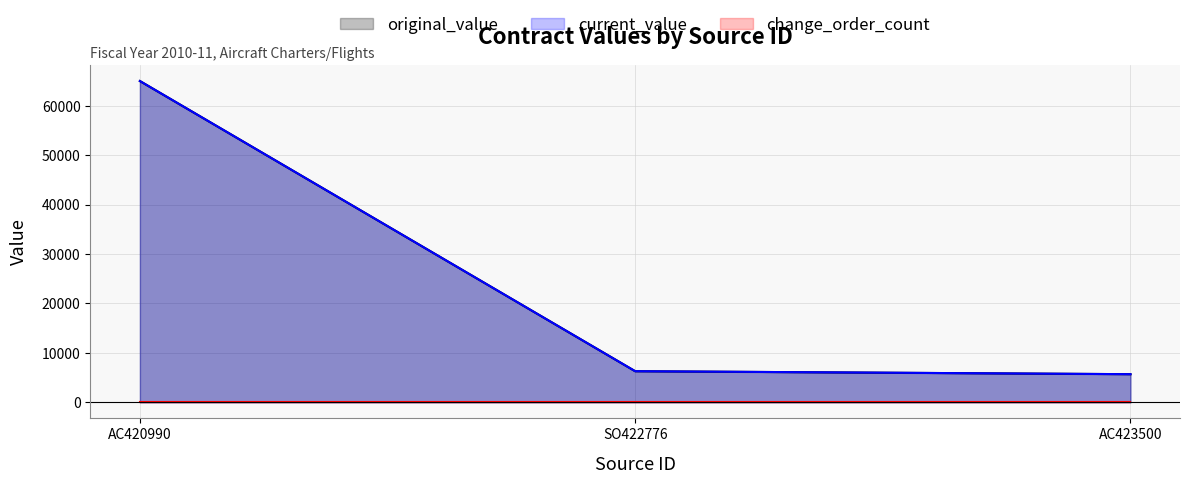

Does the chart have visible grid lines?

Yes